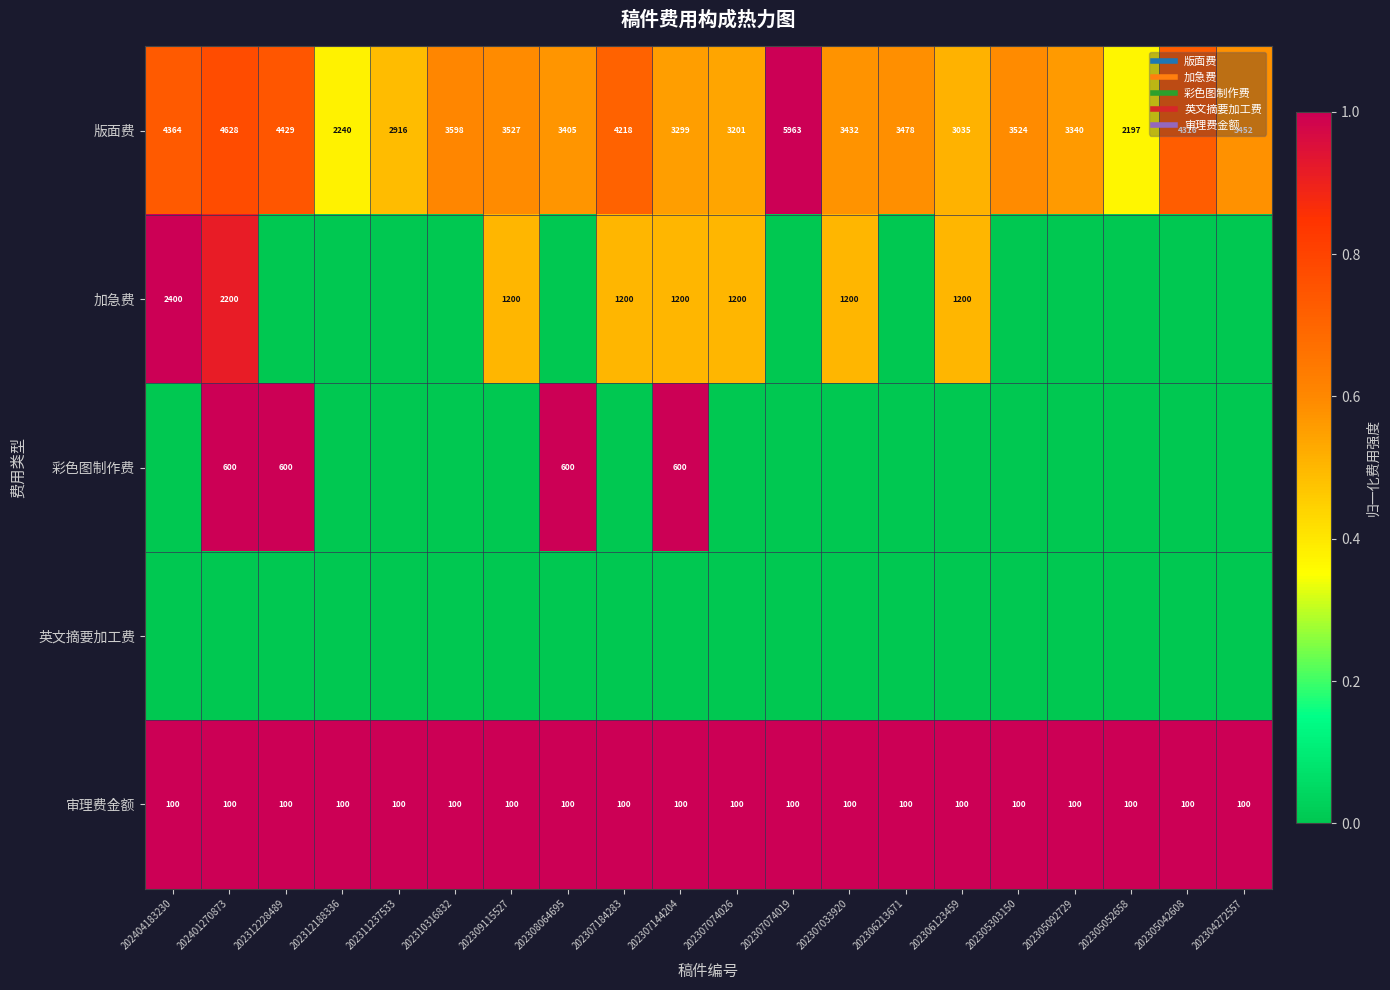

Is it true that 彩色图制作费 equals 0.5 at 202306213671?

False